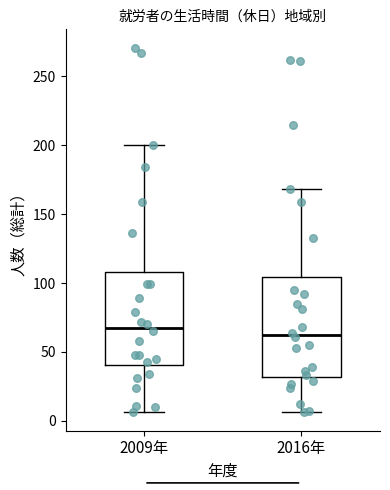

Which box's median line is the highest?

2009年